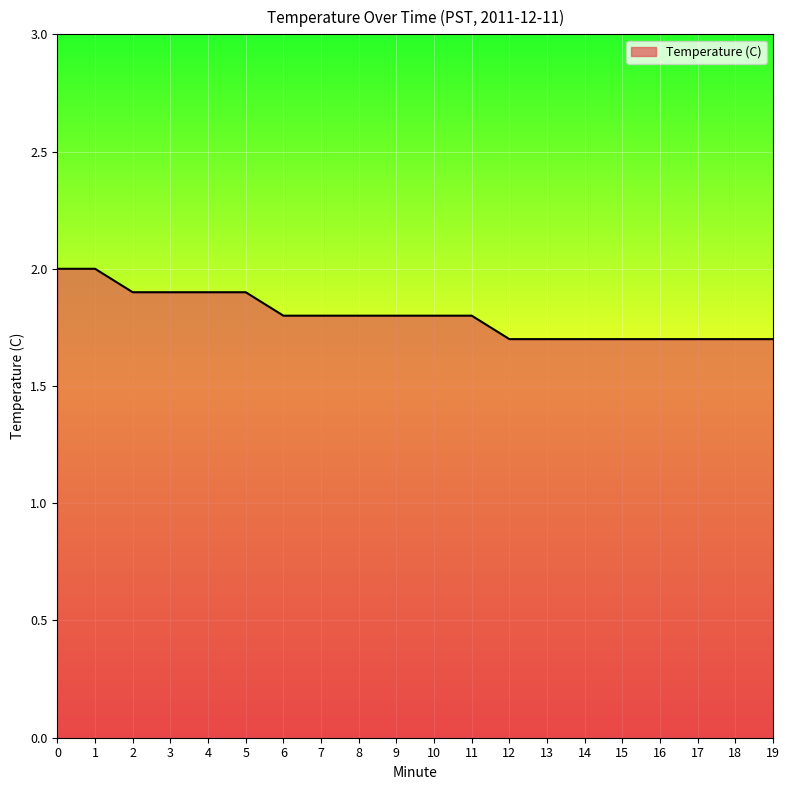

What is the difference between the maximum and minimum values?

0.3